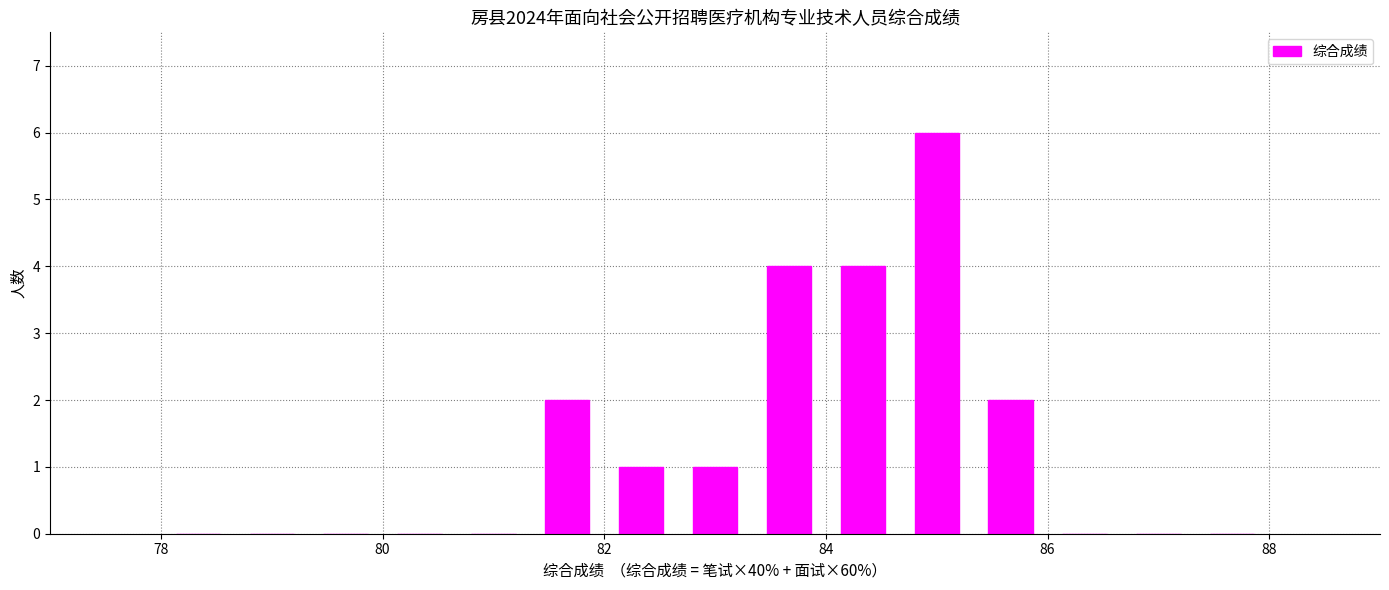

What is the maximum value shown in the chart?

6